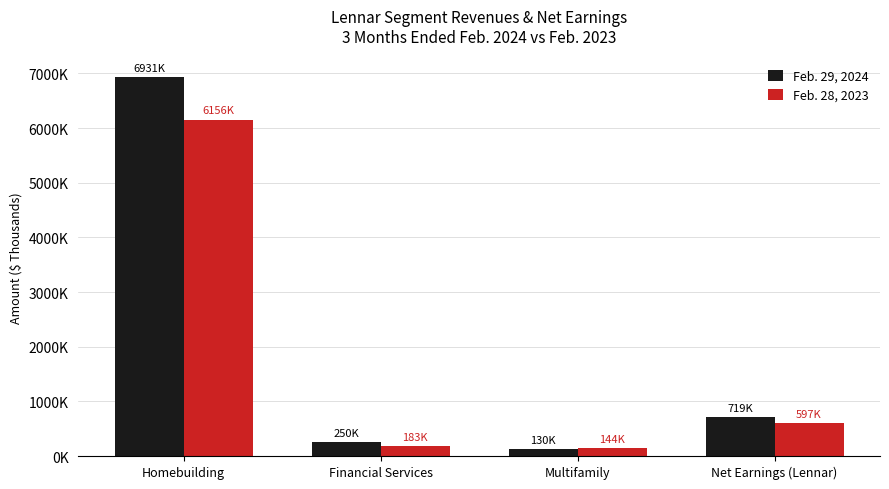

True or false: Feb. 28, 2023 has a value of 150356 at Net Earnings (Lennar).

False